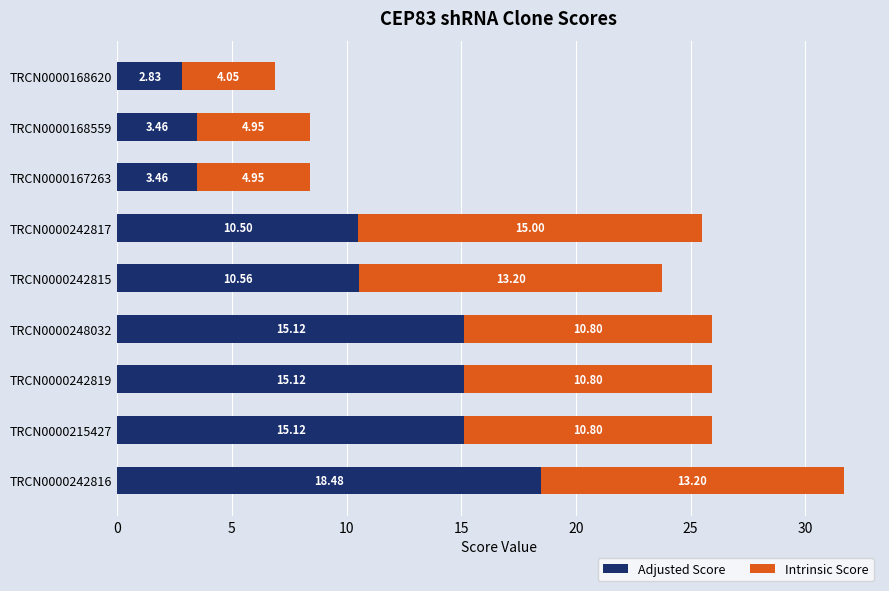

What is the total value across all series at TRCN0000242817?

25.5